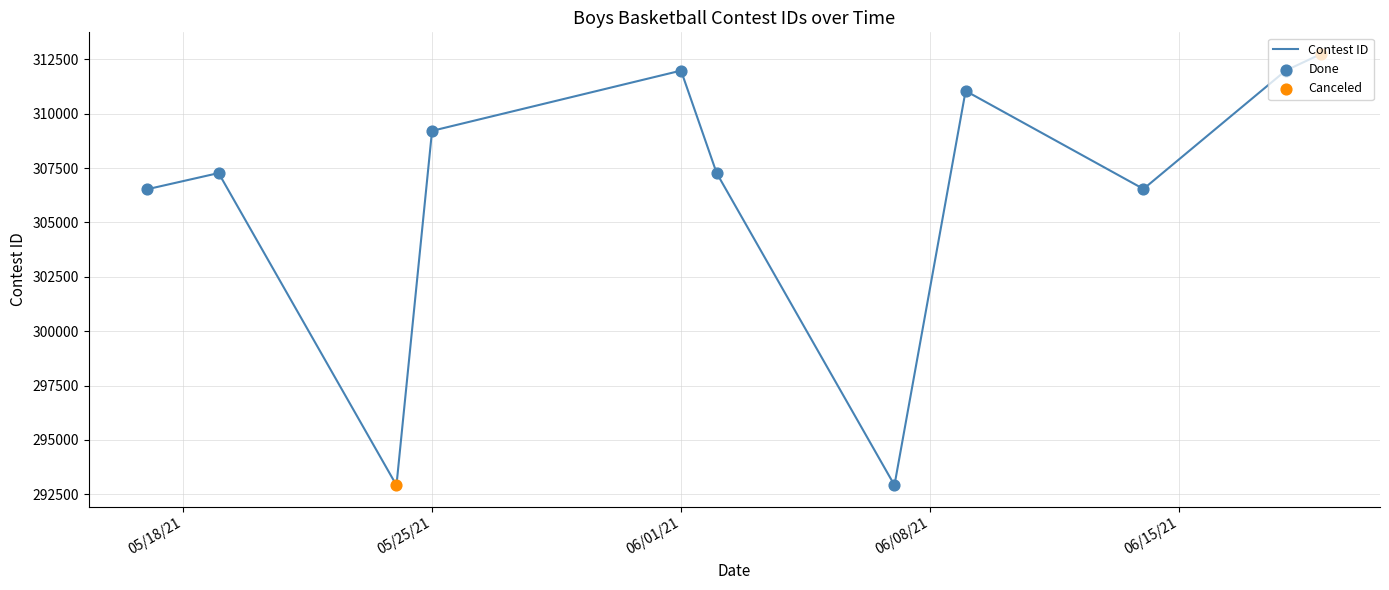

What is the minimum value shown in the chart?

292913